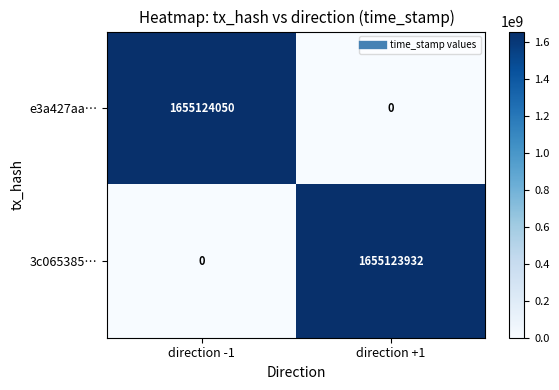

Reading left to right, list all the values displayed in this chart.

e3a427aa…: 1655124050	0
3c065385…: 0	1655123932